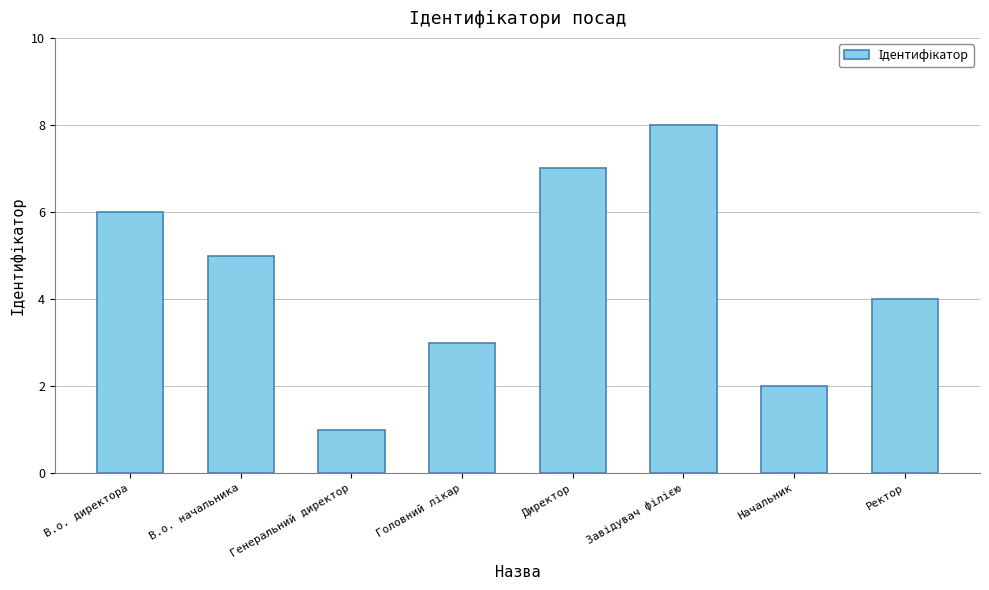

Is it true that the value at Начальник is 3?

False